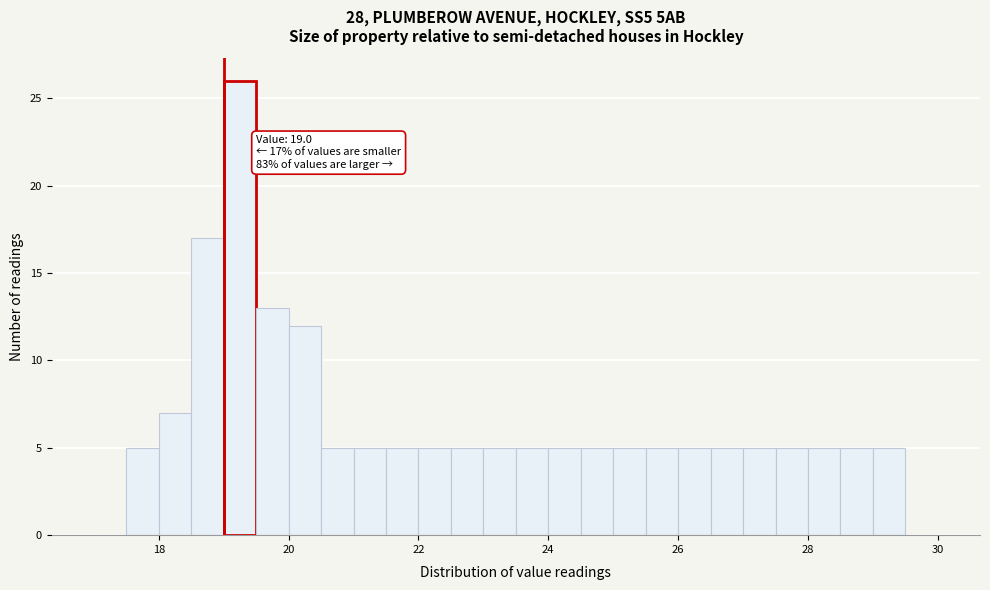

Read against the x-axis, roughly where is the centre of the tallest bar?

19.2